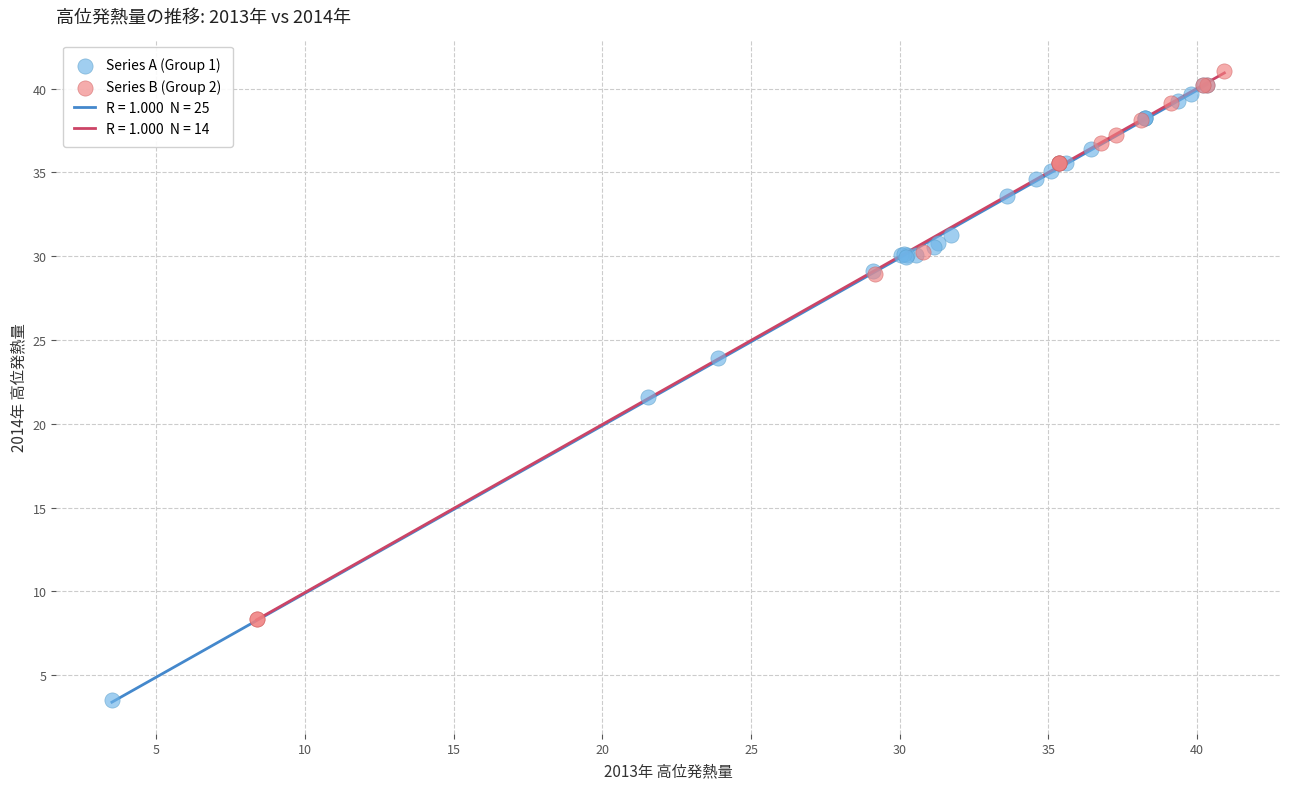

Which series has the largest Y range (max minus min)?

Series A (Group 1)